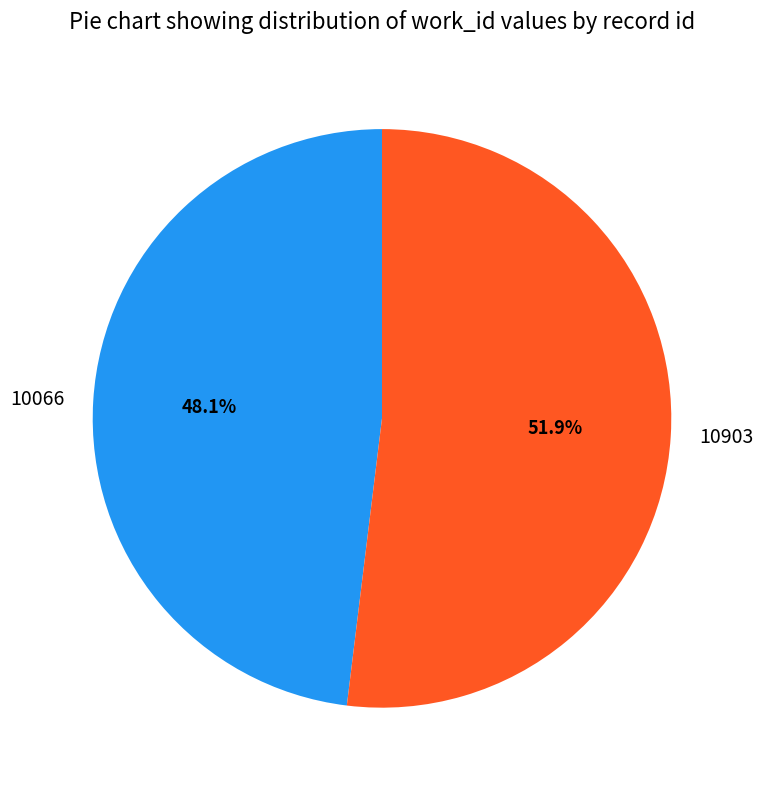

To the nearest percent, what percentage of the pie is 10066?

48%